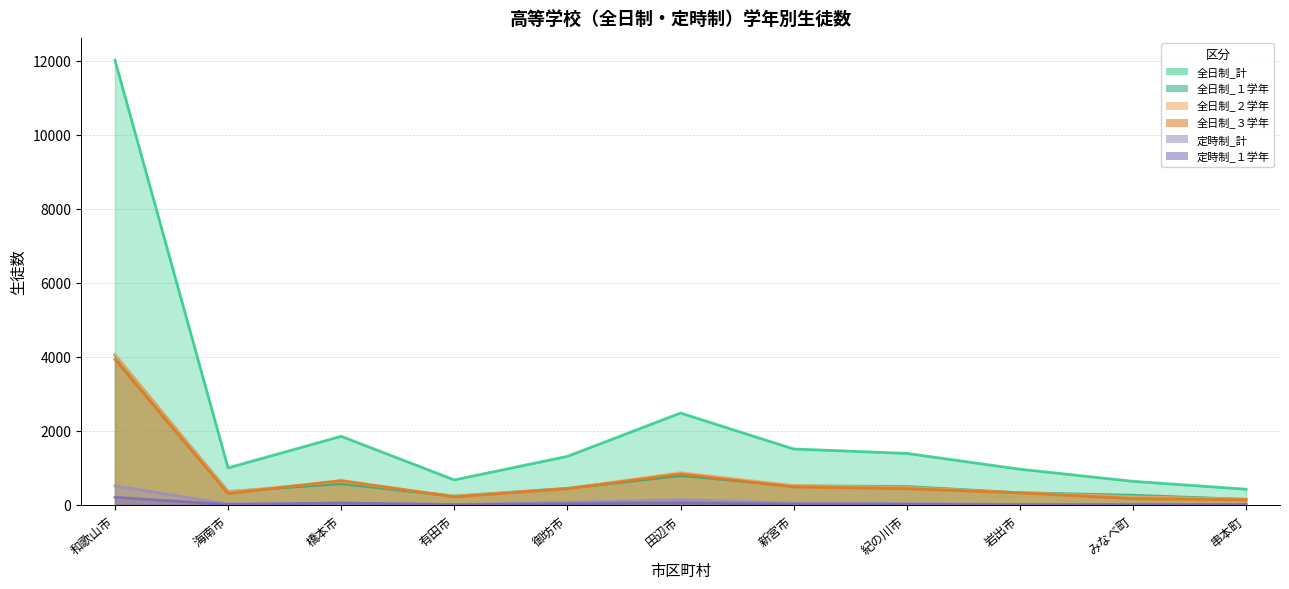

How many distinct data groups are displayed?

6